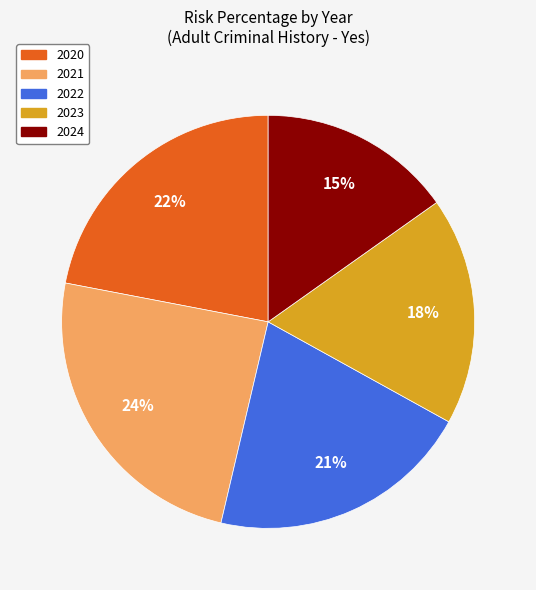

The 2020 slice represents 22% of the pie. True or false?

True